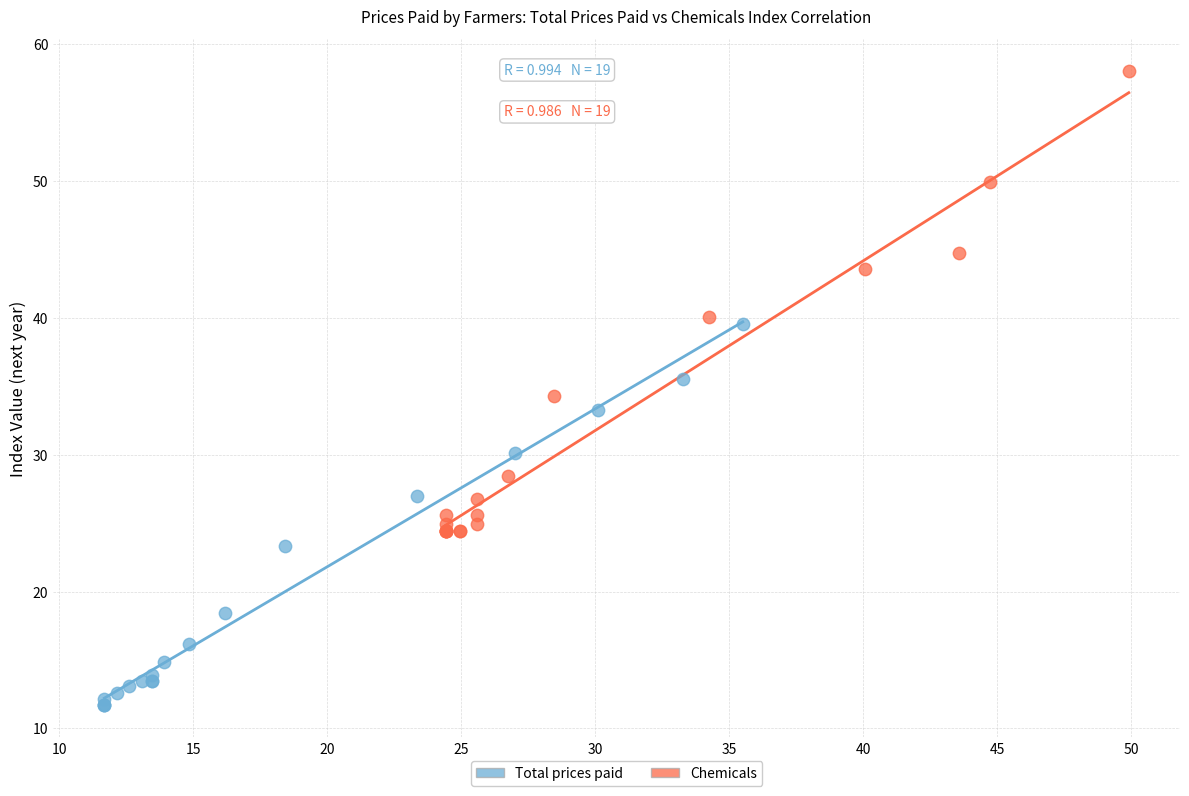

Which series contains the lowest Y value?

Total prices paid